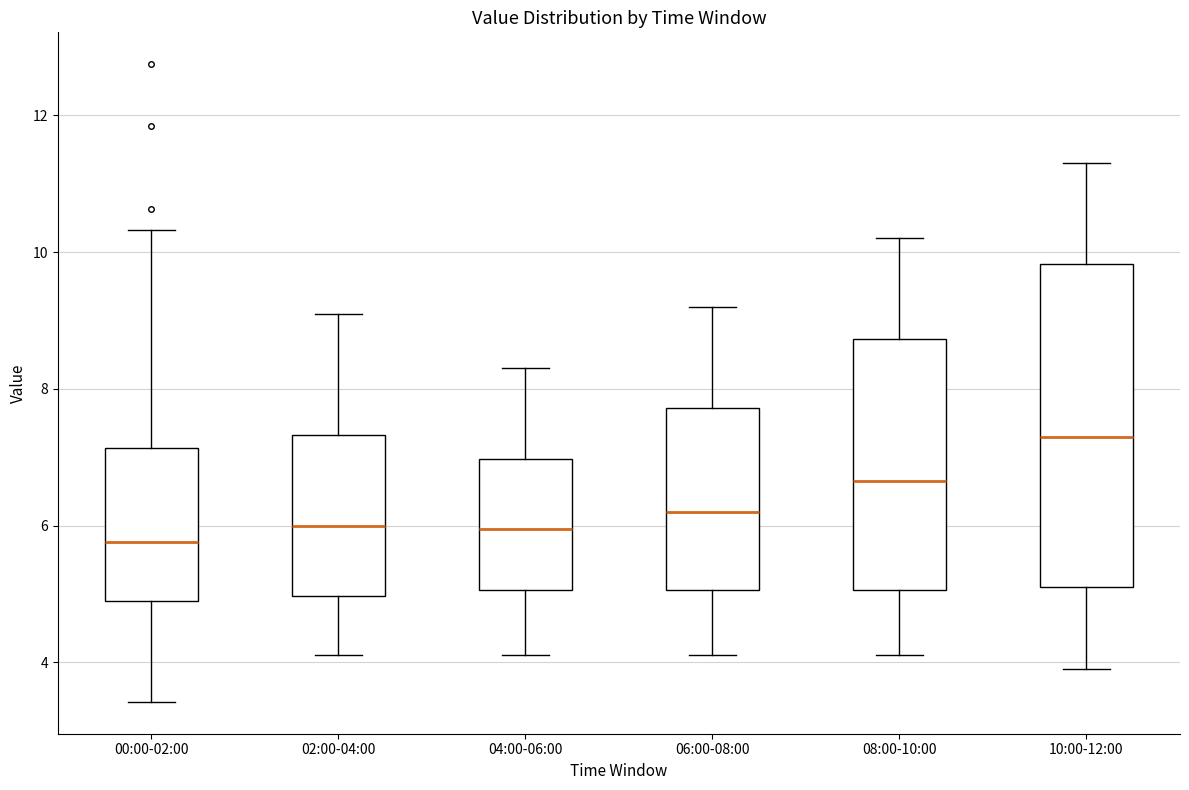

Reading left to right, read every box against the y-axis: the position of its median line, the range the box covers, and the ends of its whiskers. The values are not printed on the chart, so give them approximately, as read against the axis.

00:00-02:00: median 5.8, box 4.8 to 7.2, whiskers 3.4 to 10.4
02:00-04:00: median 6.0, box 5.0 to 7.4, whiskers 4.2 to 9.2
04:00-06:00: median 6.0, box 5.0 to 7.0, whiskers 4.2 to 8.4
06:00-08:00: median 6.2, box 5.0 to 7.8, whiskers 4.2 to 9.2
08:00-10:00: median 6.6, box 5.0 to 8.8, whiskers 4.2 to 10.2
10:00-12:00: median 7.4, box 5.2 to 9.8, whiskers 4.0 to 11.4